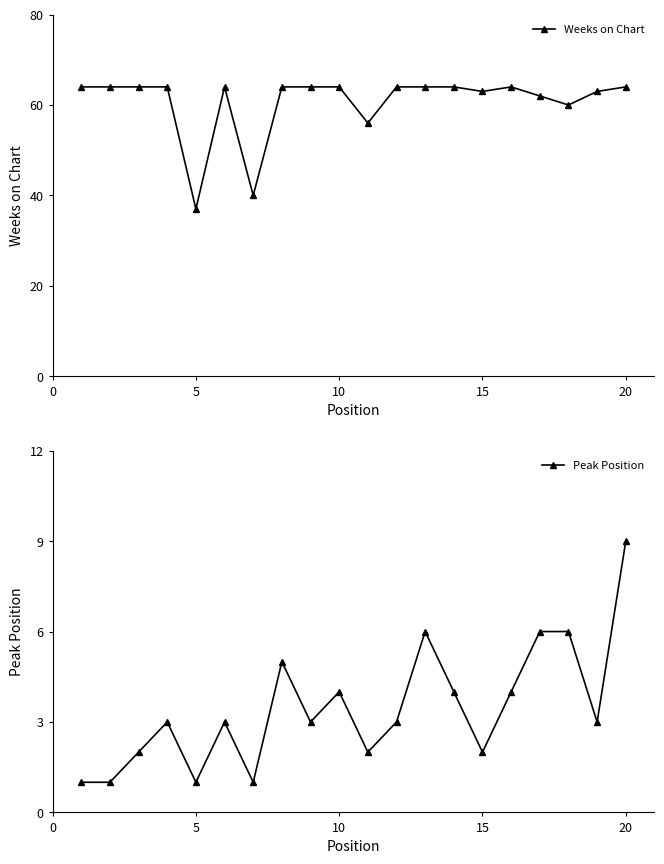

Is it true that Weeks on Chart equals 84 at 20?

False